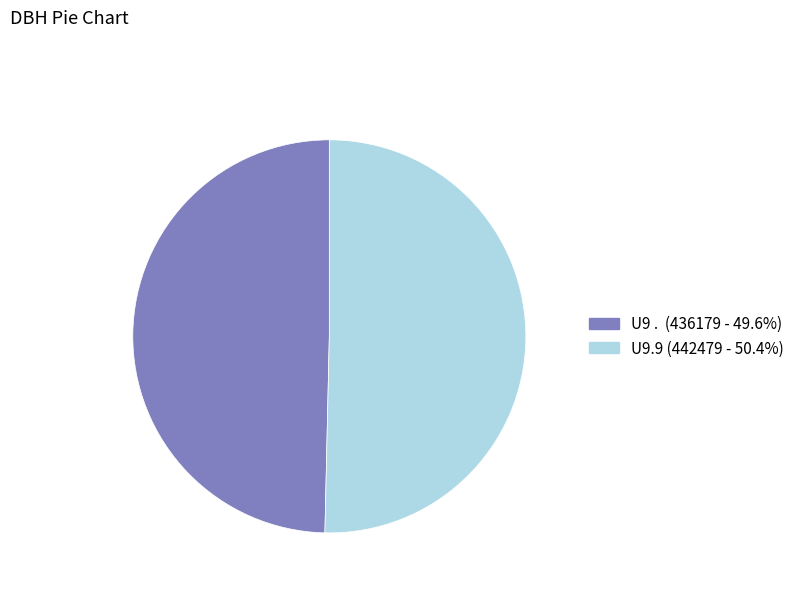

Approximately how many times larger is the value at U9.9 (442479 - 50.4%) compared to U9 . (436179 - 49.6%)?

1.0